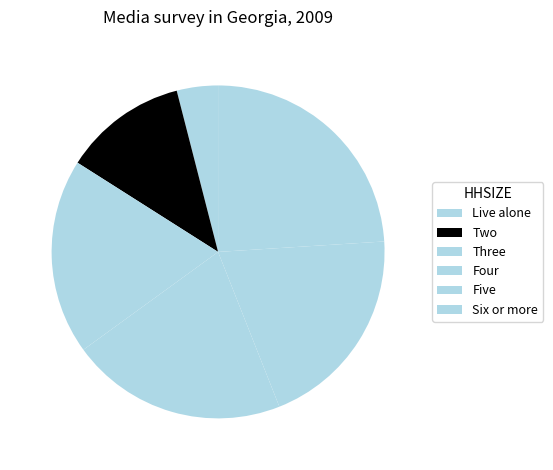

Which has a higher value, Live alone or Six or more?

Six or more